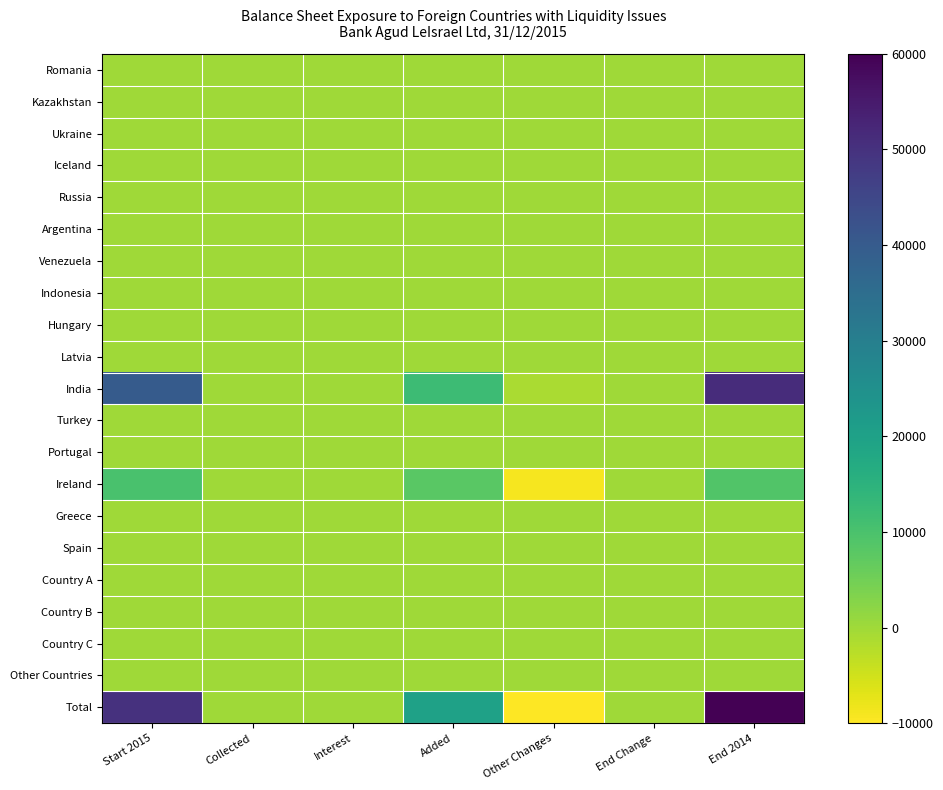

Which series has the widest spread of values?

Total